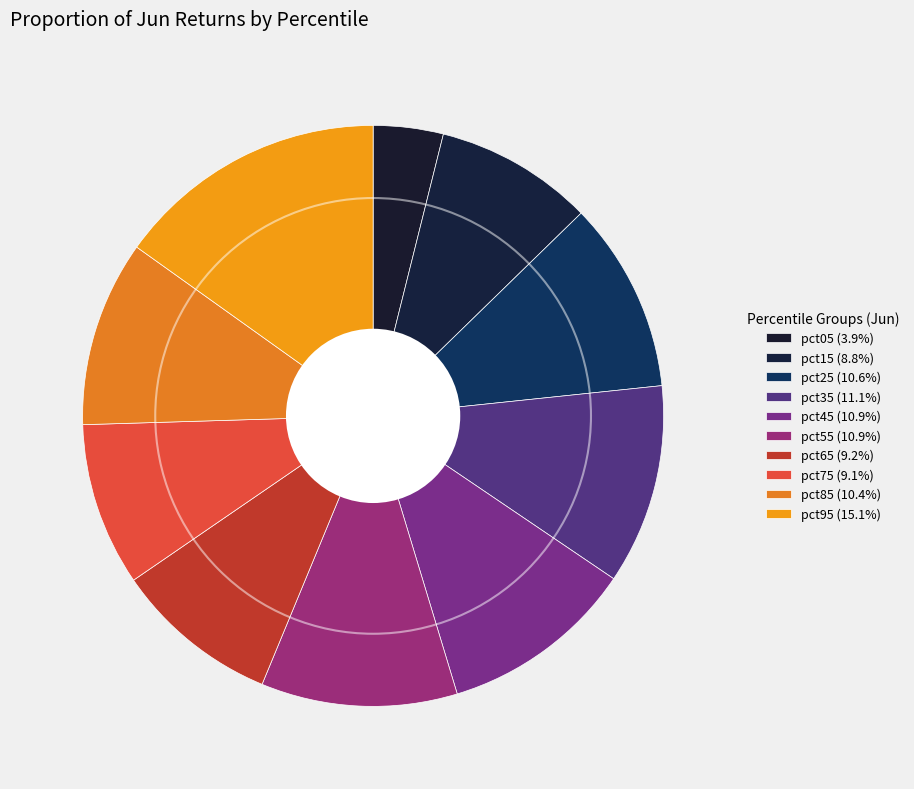

What percentage do pct85 and pct25 together represent?

21.0%